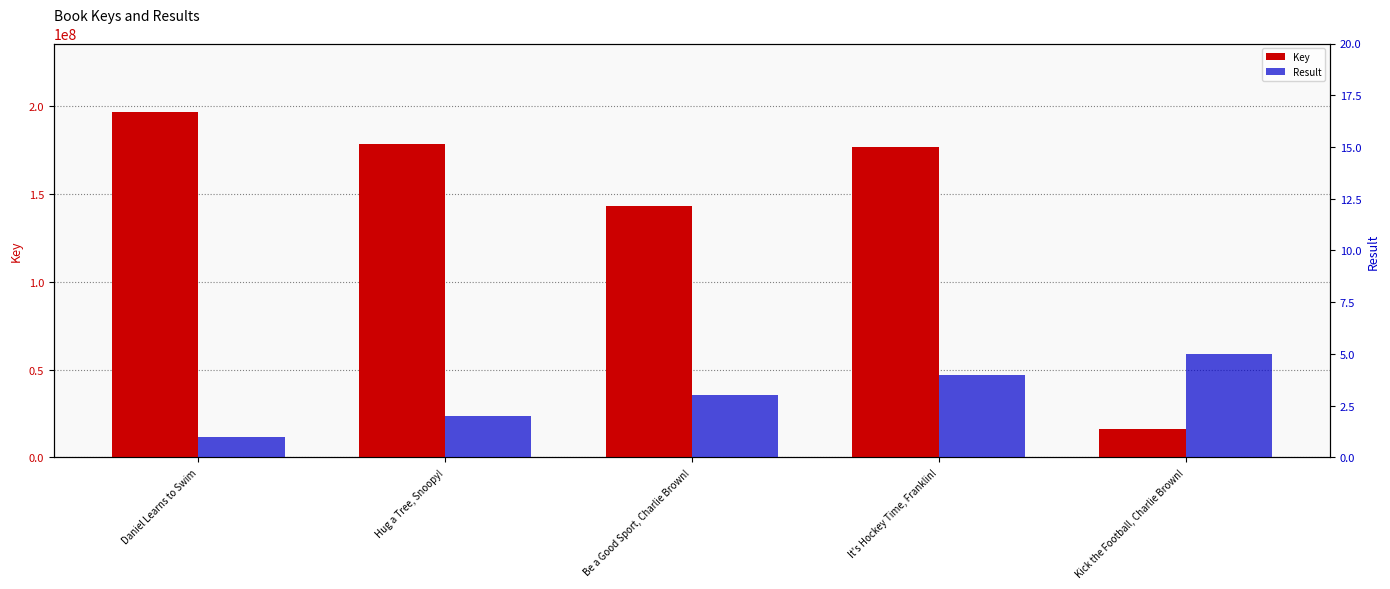

What is the minimum value for Key?

16325243